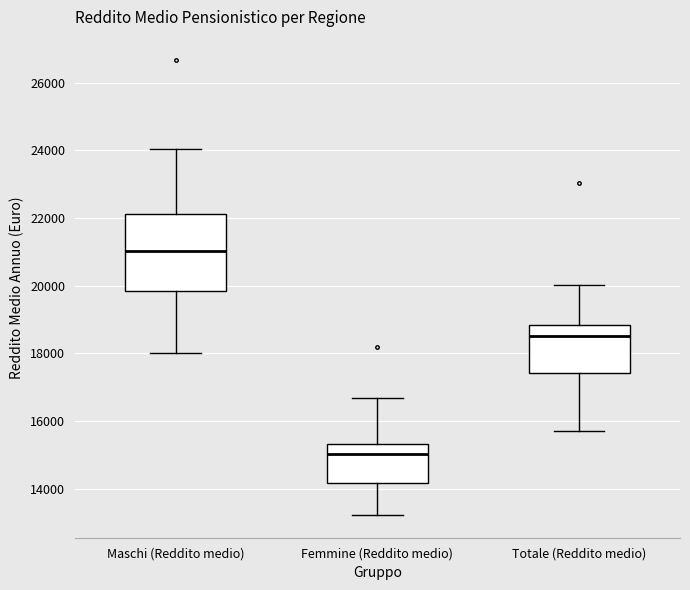

Where is the lower edge of the box for Maschi (Reddito medio) on the y-axis? The values are not printed on the chart, so give them approximately, as read against the axis.

19800